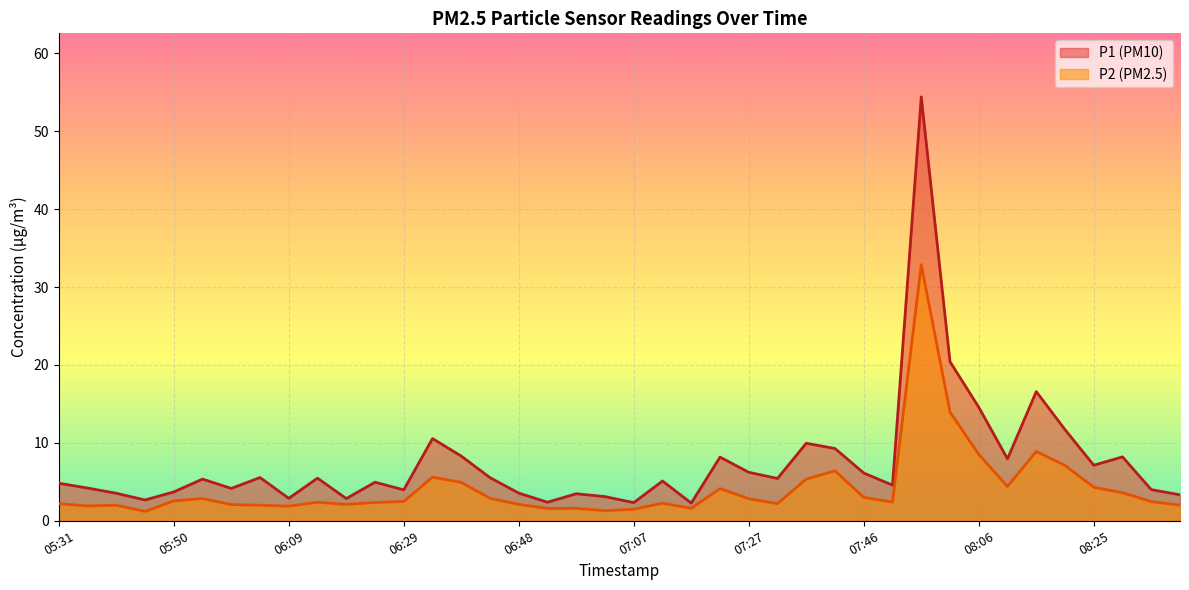

What is the sum of the P1 values at 08:20 and 06:00?

15.8